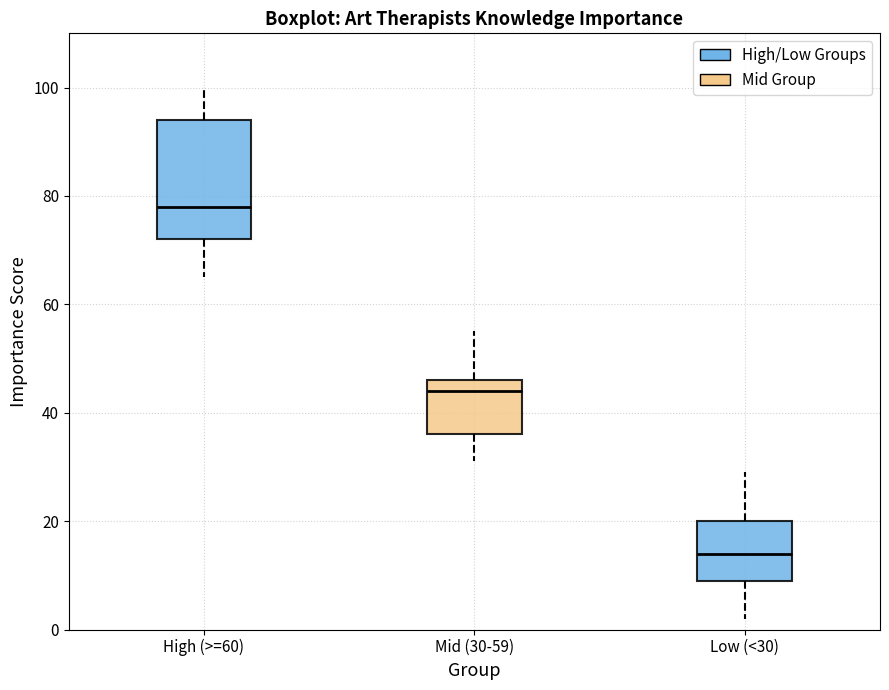

Which box is the tallest, from its lower edge to its upper edge?

High (>=60)